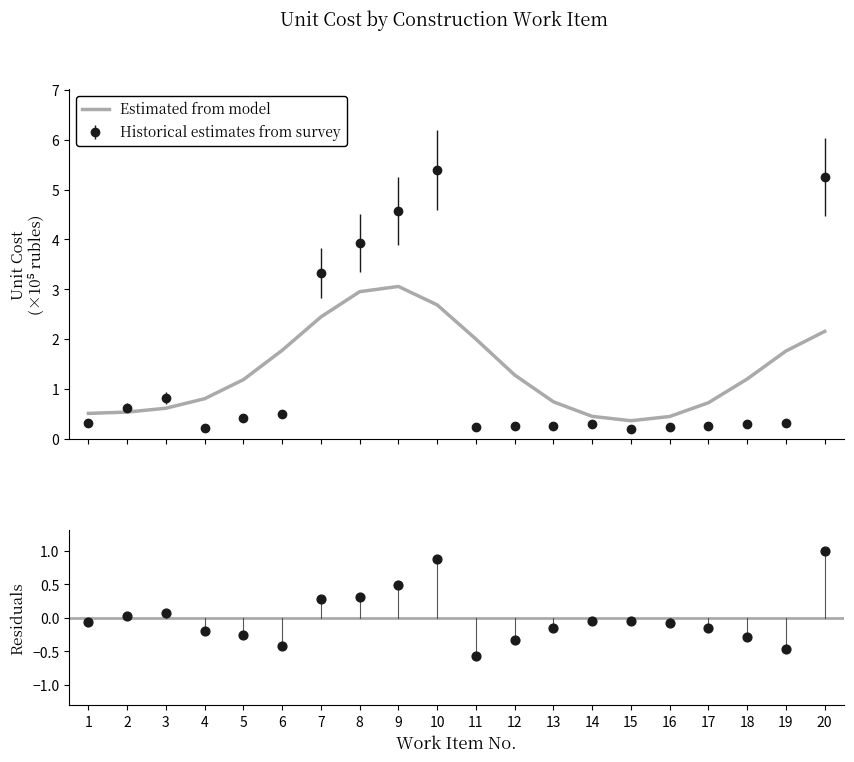

Which series has the largest total across all categories?

Estimated from model